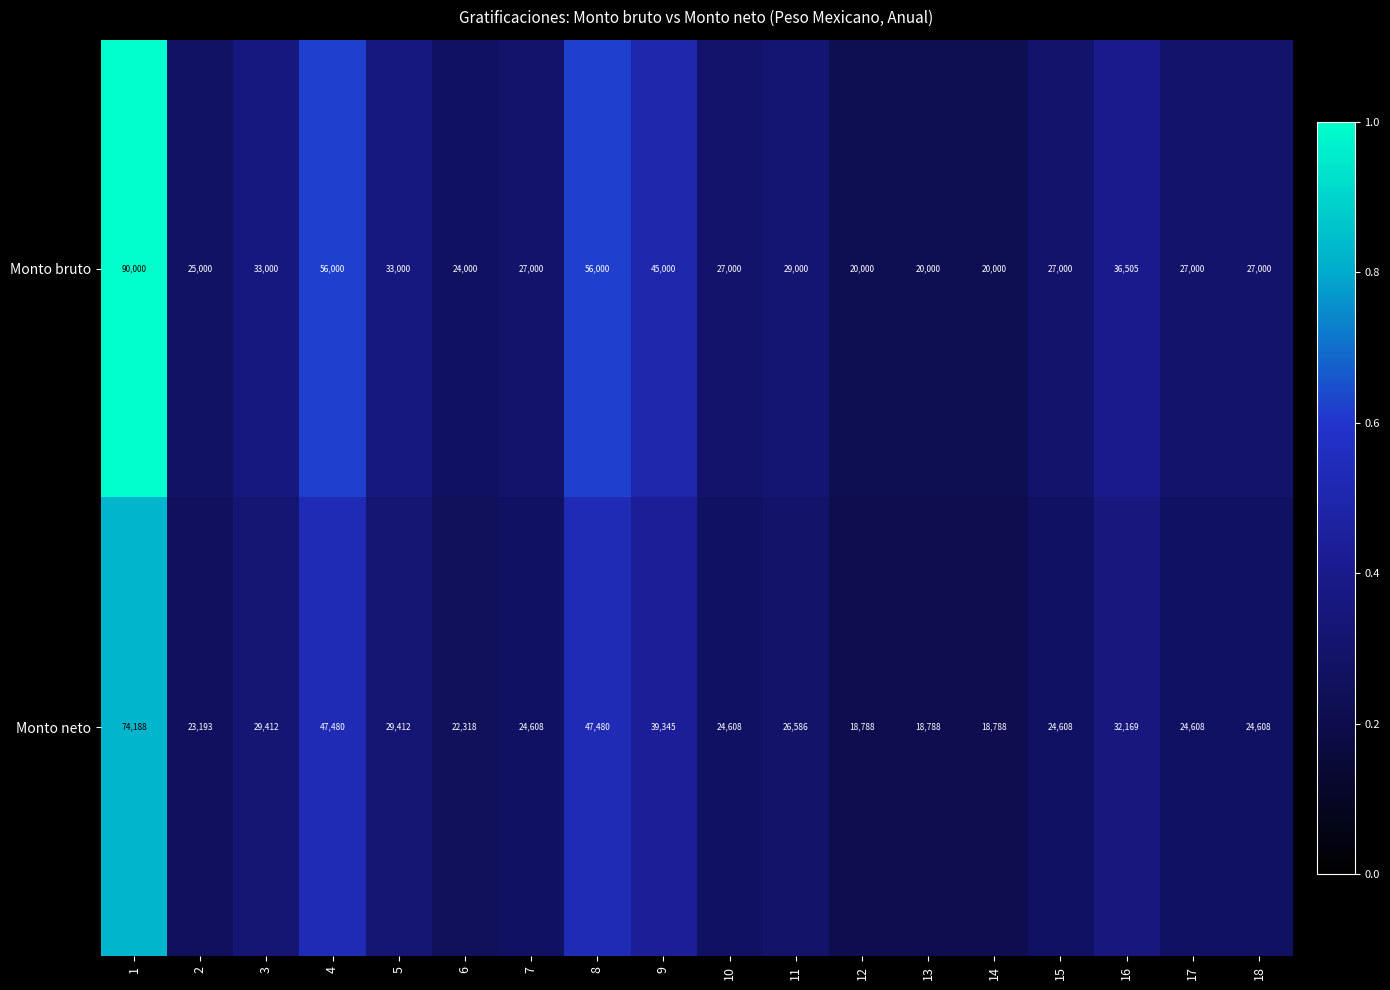

Which series has the largest range (max minus min)?

Monto bruto